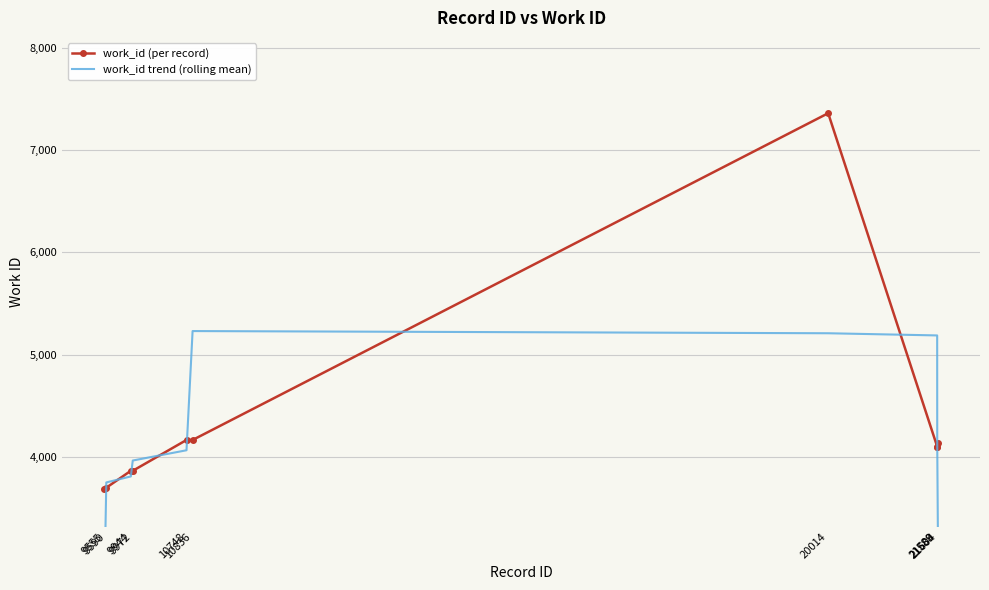

Is the value of work_id (per record) at 21604 greater than the value of work_id trend (rolling mean) at 21604?

Yes